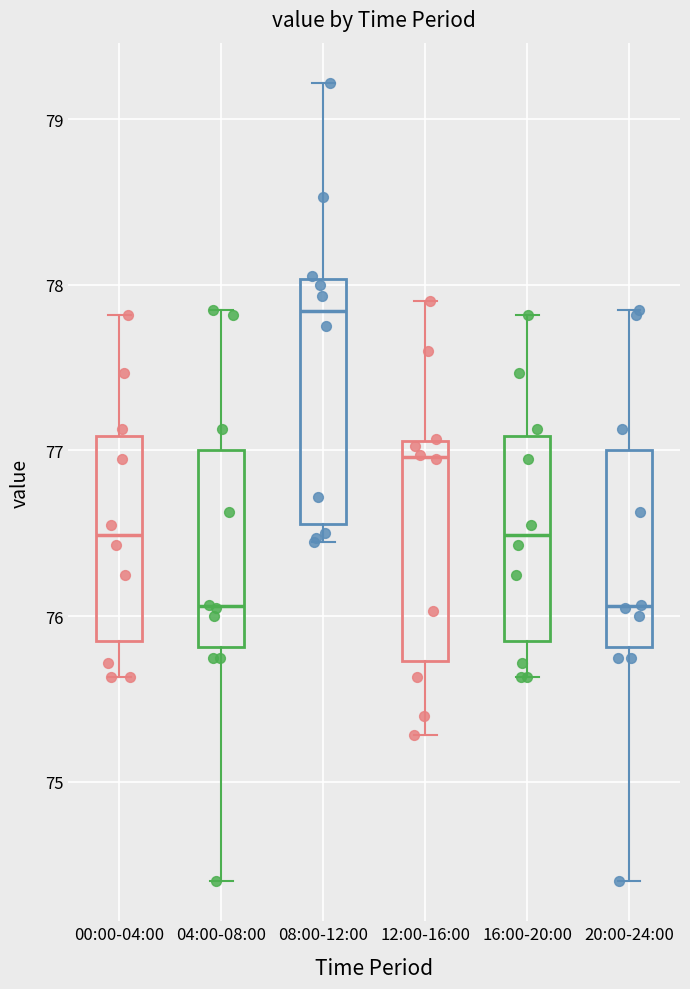

Which box has the highest median line?

08:00-12:00